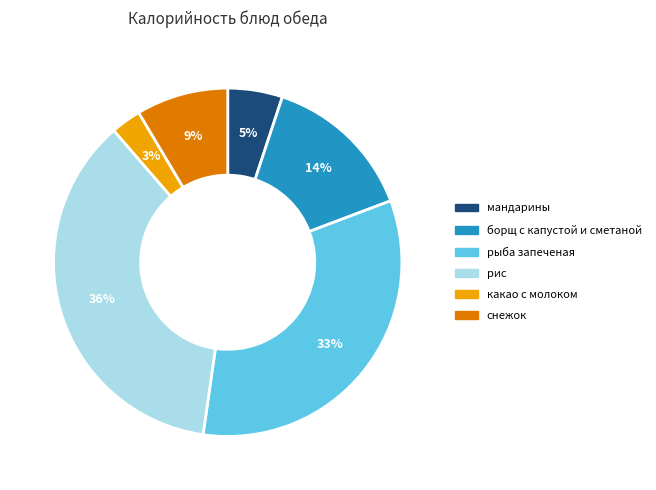

Is there any slice that represents more than half of the pie?

No